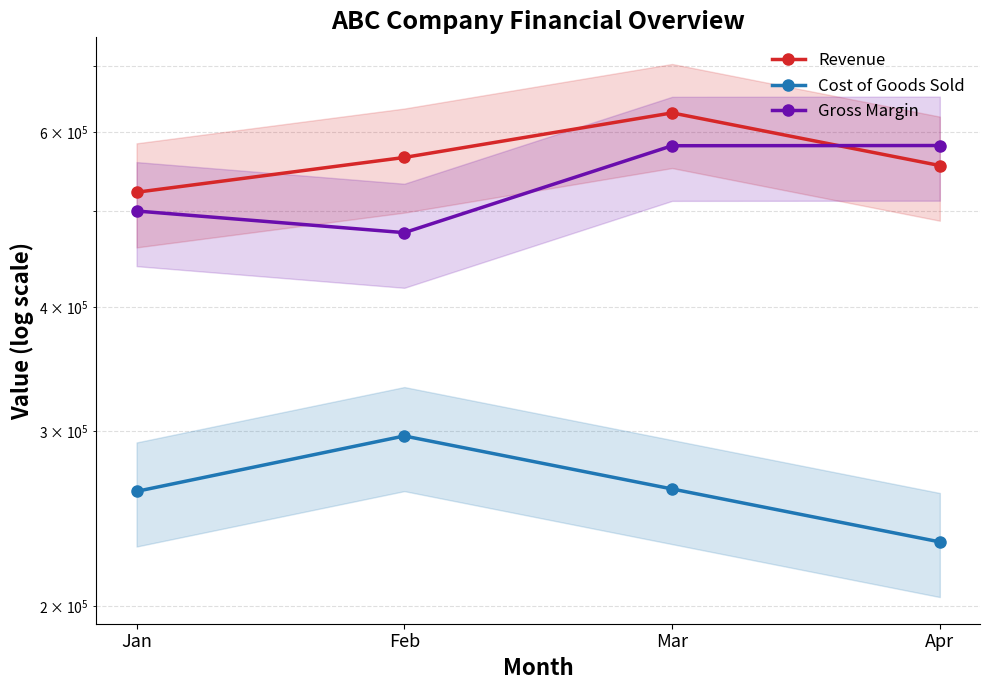

Where is the first local maximum for Cost of Goods Sold?

Feb